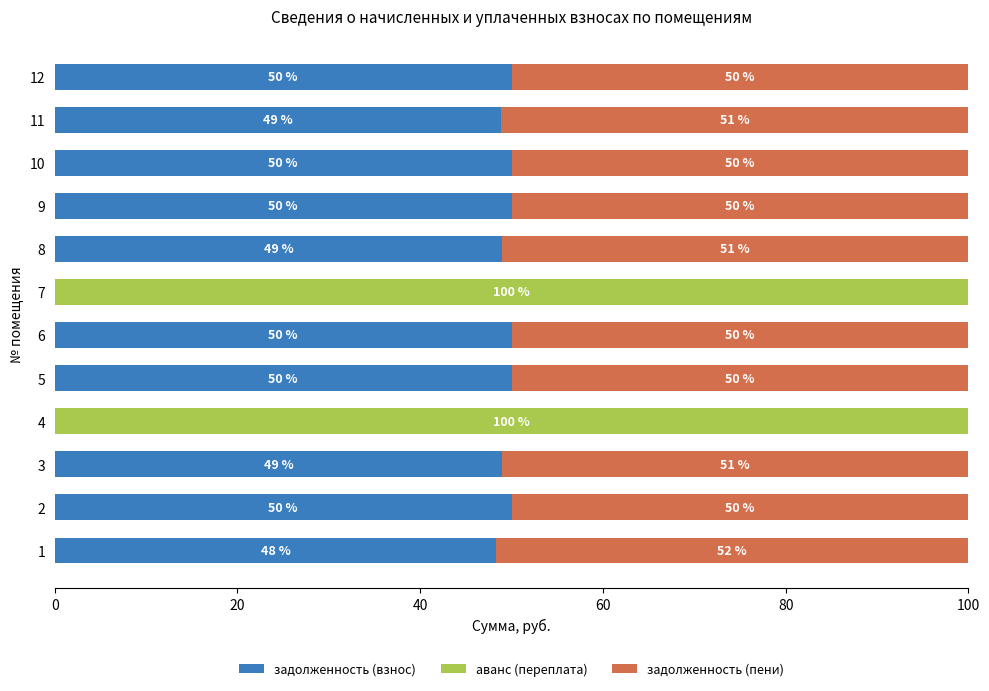

What is the total value across all series at 2?

100.0